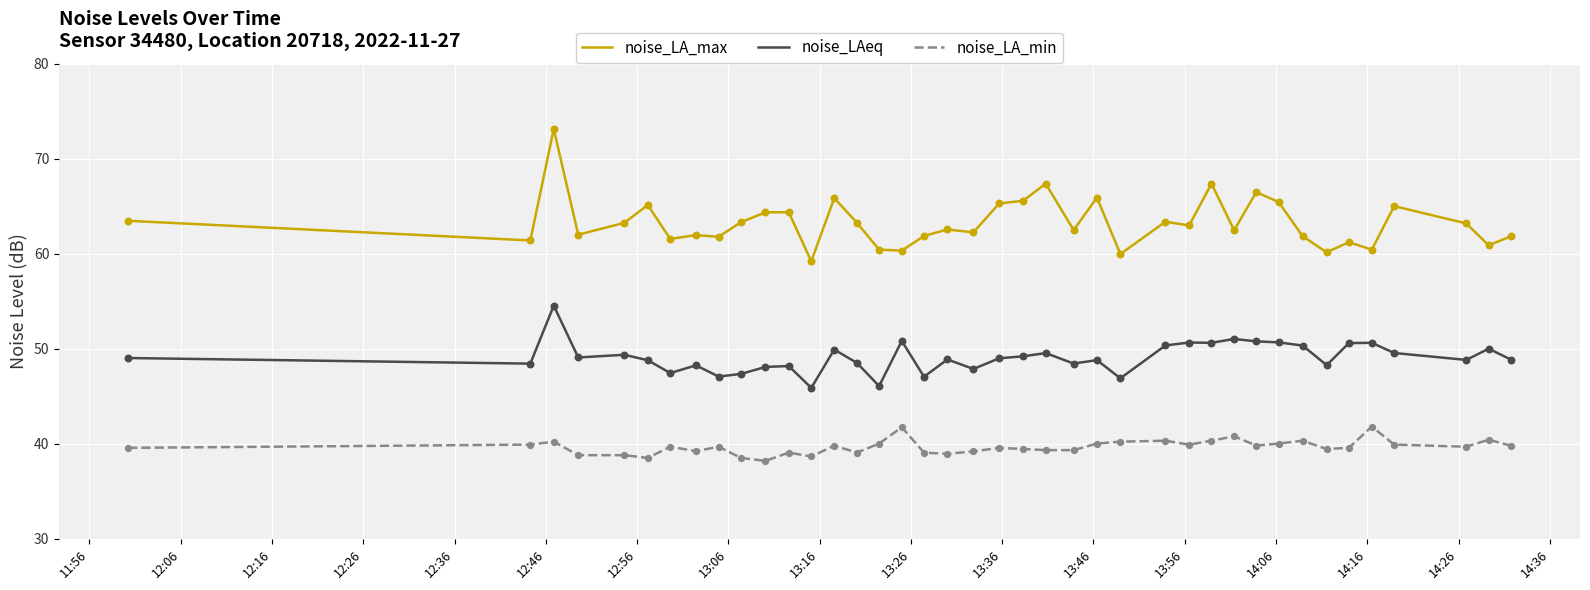

Which series has the widest spread of values?

noise_LA_max